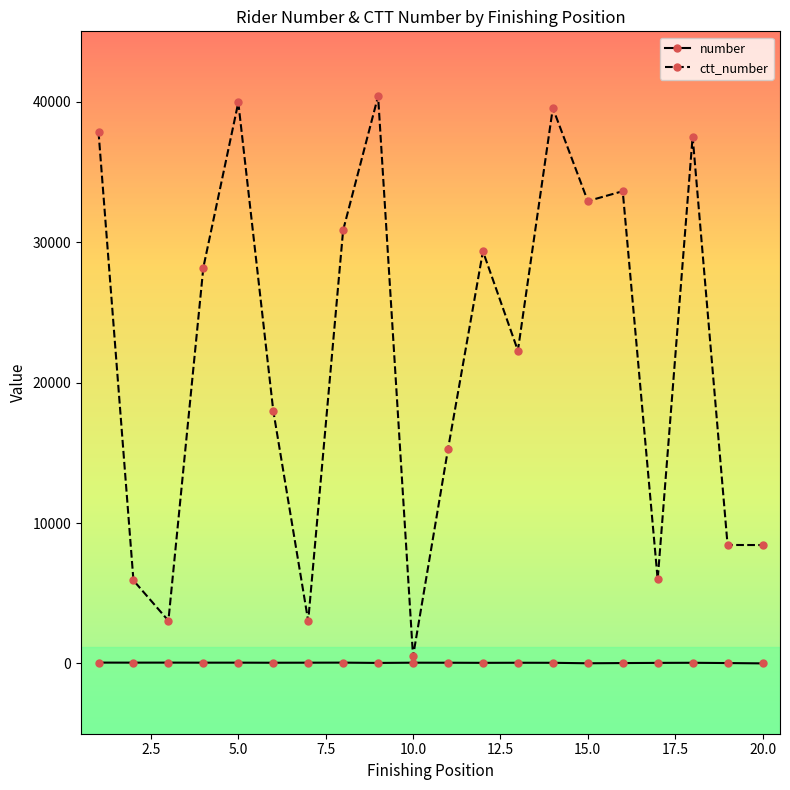

How many interior local peaks does the ctt_number series have?

6